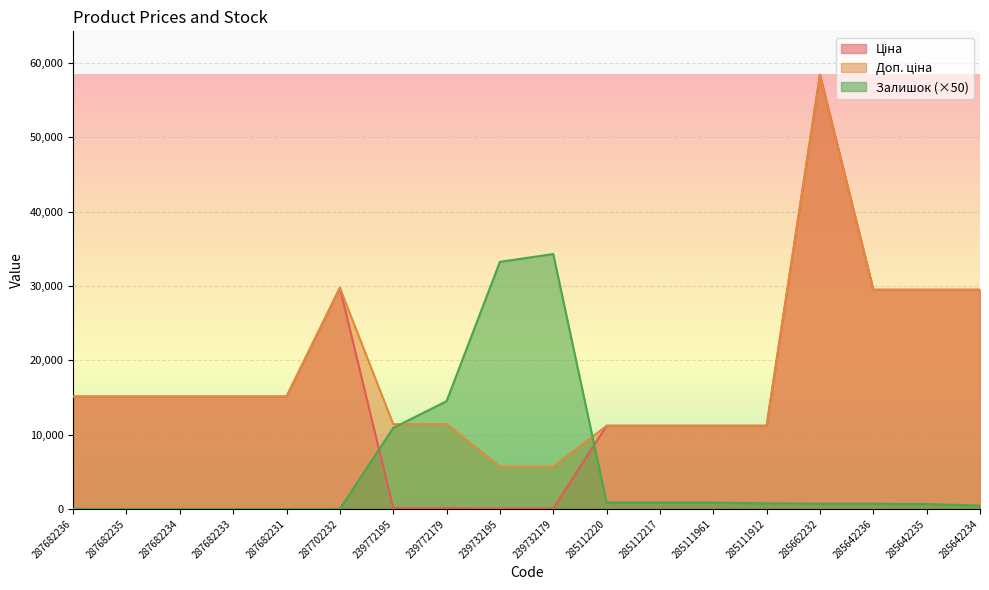

How many positive values does the Залишок series have?

12